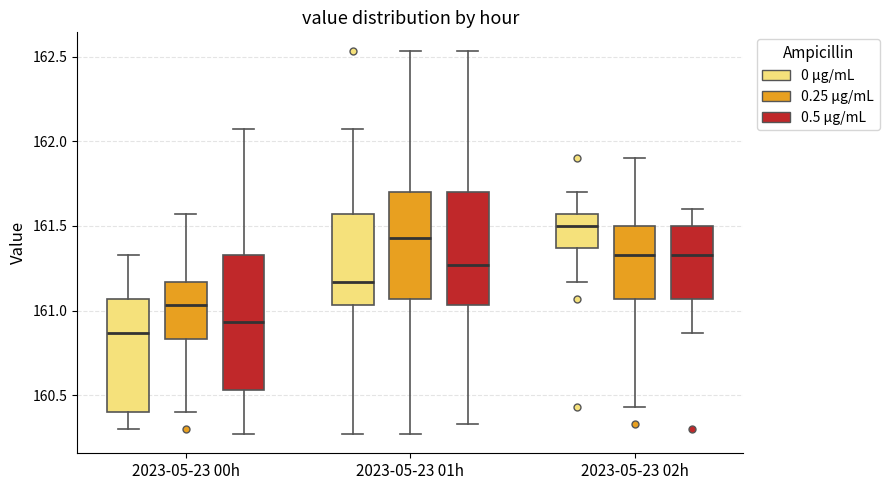

Reading left to right, read every box against the y-axis: the position of its median line, the range the box covers, and the ends of its whiskers. The values are not printed on the chart, so give them approximately, as read against the axis.

2023-05-23 00h (0 μg/mL): median 160.85, box 160.40 to 161.05, whiskers 160.30 to 161.35
2023-05-23 00h (0.25 μg/mL): median 161.05, box 160.85 to 161.15, whiskers 160.40 to 161.55
2023-05-23 00h (0.5 μg/mL): median 160.95, box 160.55 to 161.35, whiskers 160.25 to 162.05
2023-05-23 01h (0 μg/mL): median 161.15, box 161.05 to 161.55, whiskers 160.25 to 162.05
2023-05-23 01h (0.25 μg/mL): median 161.45, box 161.05 to 161.70, whiskers 160.25 to 162.55
2023-05-23 01h (0.5 μg/mL): median 161.25, box 161.05 to 161.70, whiskers 160.35 to 162.55
2023-05-23 02h (0 μg/mL): median 161.50, box 161.35 to 161.55, whiskers 161.15 to 161.70
2023-05-23 02h (0.25 μg/mL): median 161.35, box 161.05 to 161.50, whiskers 160.45 to 161.90
2023-05-23 02h (0.5 μg/mL): median 161.35, box 161.05 to 161.50, whiskers 160.85 to 161.60